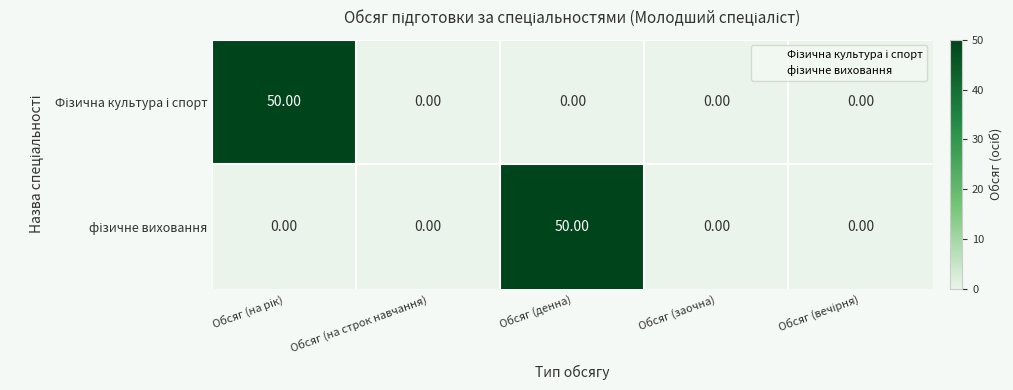

Count the number of data series in this chart.

2